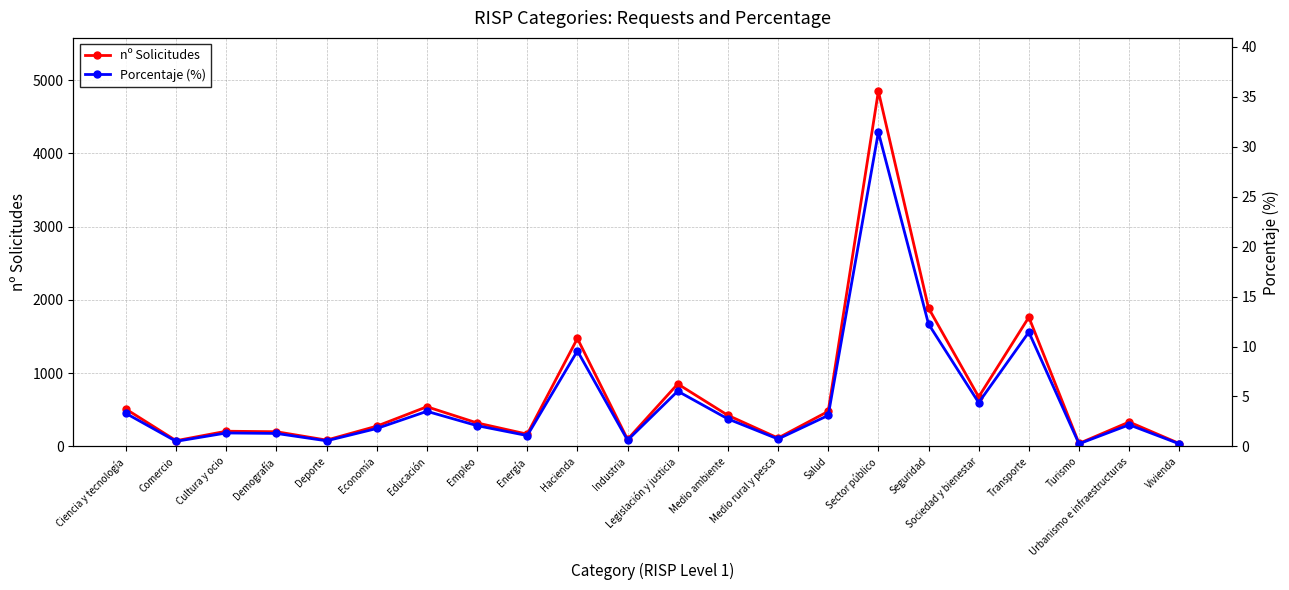

Reading left to right, extract all data points from this chart.

nº Solicitudes: 509.0	78.0	207.0	200.0	86.0	276.0	541.0	320.0	167.0	1473.0	96.0	852.0	424.0	114.0	478.0	4848.0	1888.0	675.0	1763.0	40.0	333.0	39.0
Porcentaje (%): 3.3	0.5	1.3	1.3	0.6	1.8	3.5	2.1	1.1	9.6	0.6	5.5	2.8	0.7	3.1	31.5	12.3	4.4	11.4	0.3	2.2	0.3